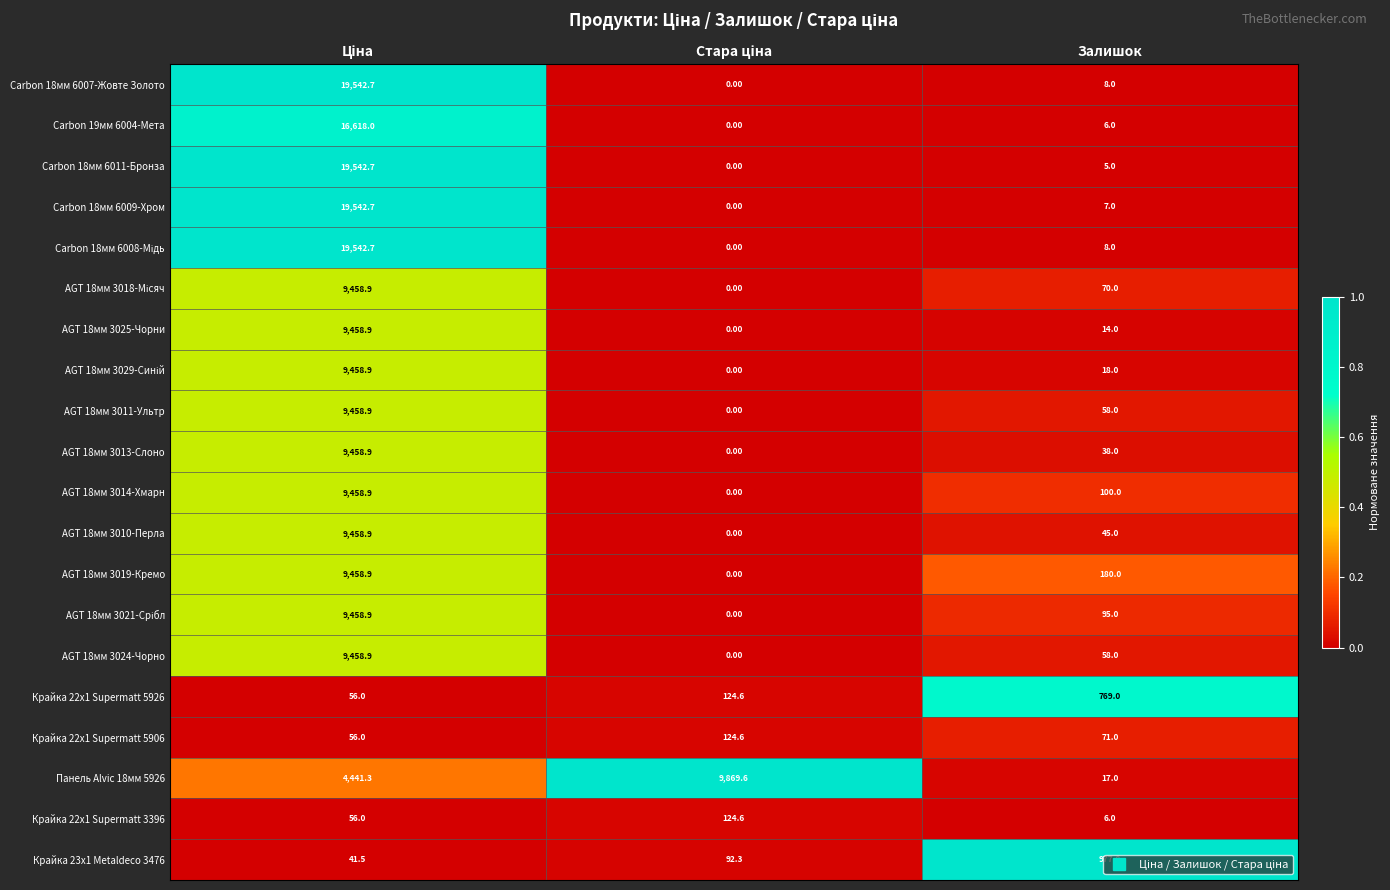

At which label is Carbon 18мм 6011-Бронза closest to 9771?

Залишок